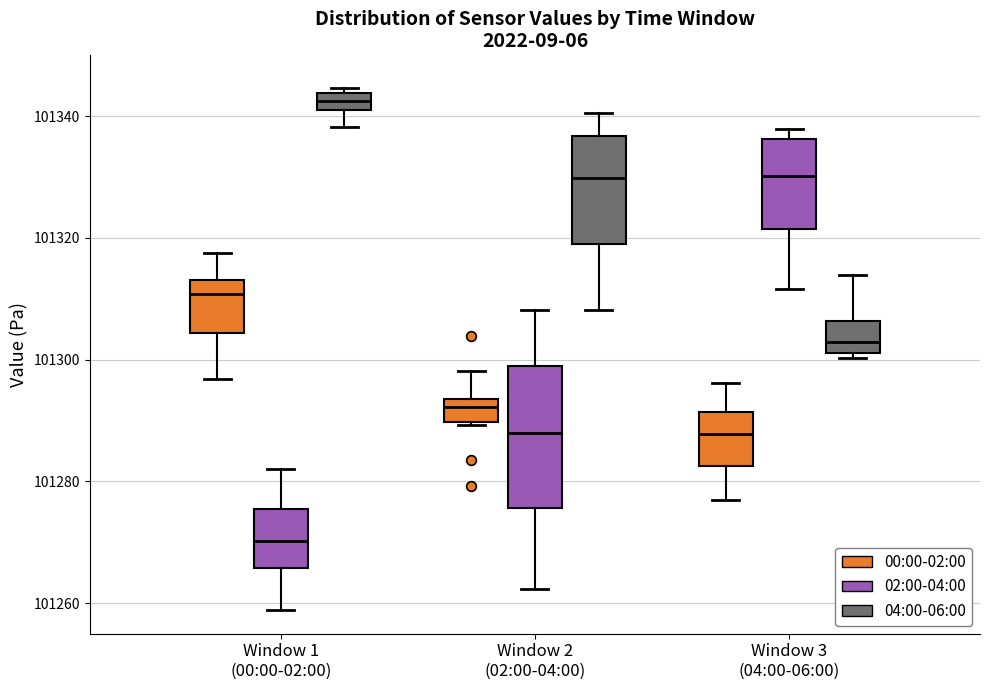

Which box has the lowest median line?

Window 1 (00:00-02:00) (02:00-04:00)